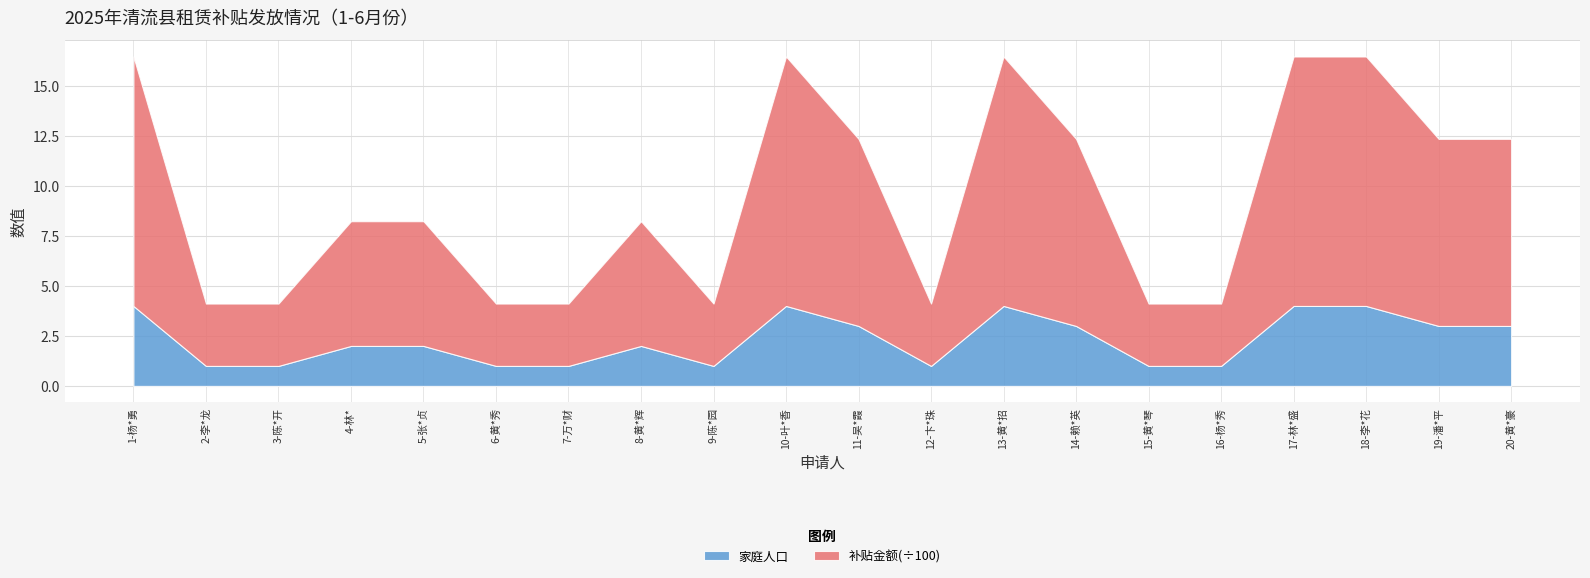

Reading left to right, transcribe all the data shown in this chart.

补贴金额: 1-杨*勇=1248	2-李*龙=312	3-陈*开=312	4-林*=624	5-张*贞=624	6-黄*秀=312	7-万*财=312	8-黄*辉=624	9-陈*园=312	10-叶*香=1248	11-吴*霞=936	12-卞*珠=312	13-黄*招=1248	14-赖*英=936	15-黄*琴=312	16-杨*秀=312	17-林*盛=1248	18-李*花=1248	19-潘*平=936	20-黄*豪=936
家庭人口: 1-杨*勇=4	2-李*龙=1	3-陈*开=1	4-林*=2	5-张*贞=2	6-黄*秀=1	7-万*财=1	8-黄*辉=2	9-陈*园=1	10-叶*香=4	11-吴*霞=3	12-卞*珠=1	13-黄*招=4	14-赖*英=3	15-黄*琴=1	16-杨*秀=1	17-林*盛=4	18-李*花=4	19-潘*平=3	20-黄*豪=3